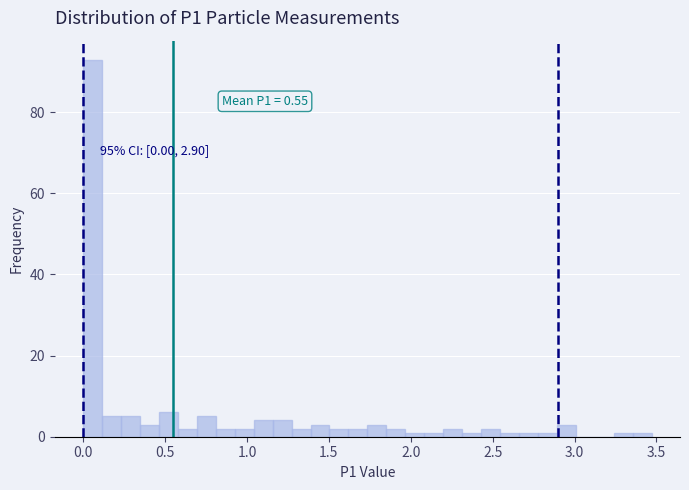

Read against the x-axis, roughly where is the centre of the tallest bar?

0.05